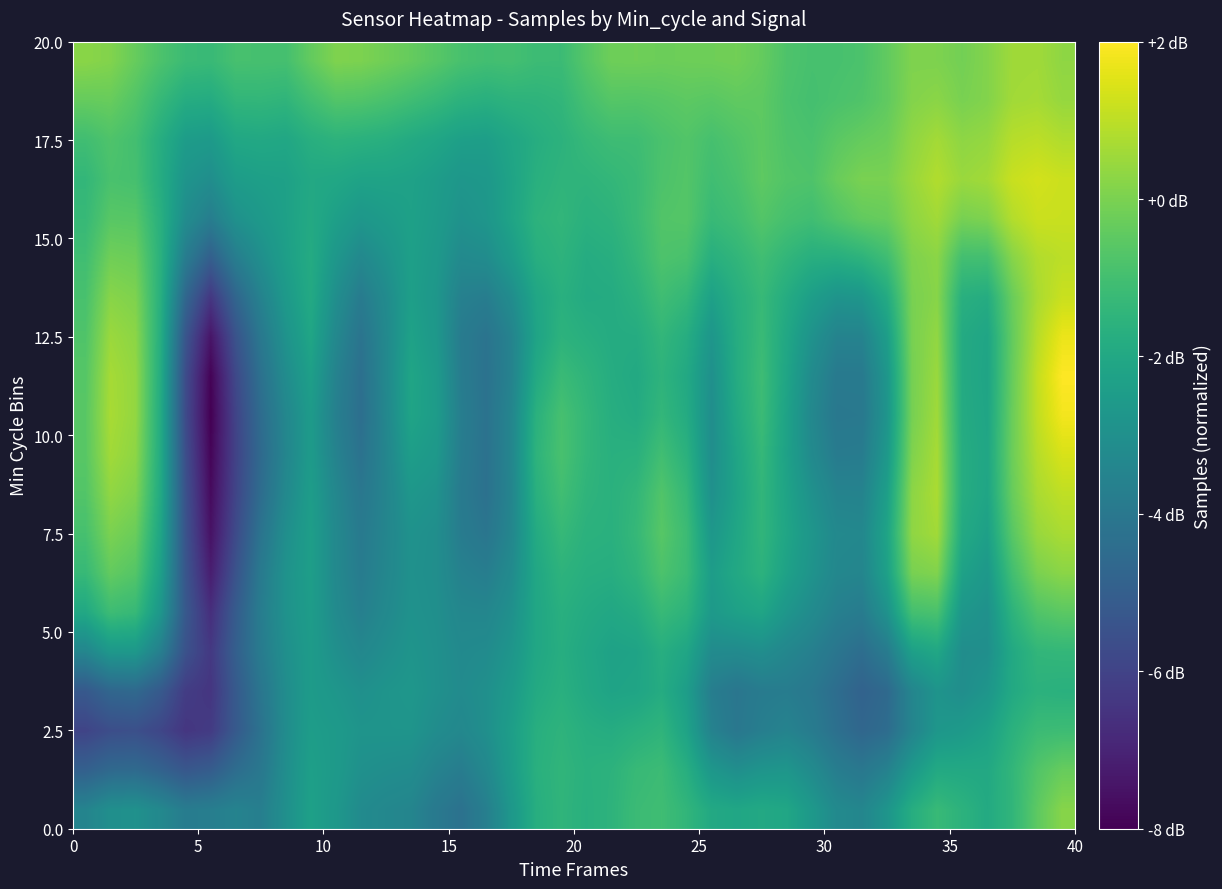

Count the number of data series in this chart.

20